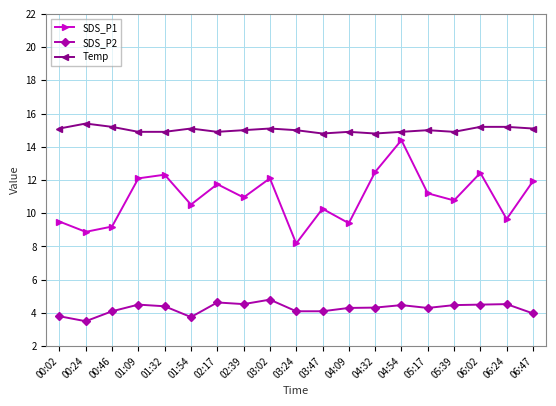

Is it true that SDS_P2 equals 4.1 at 00:46?

True